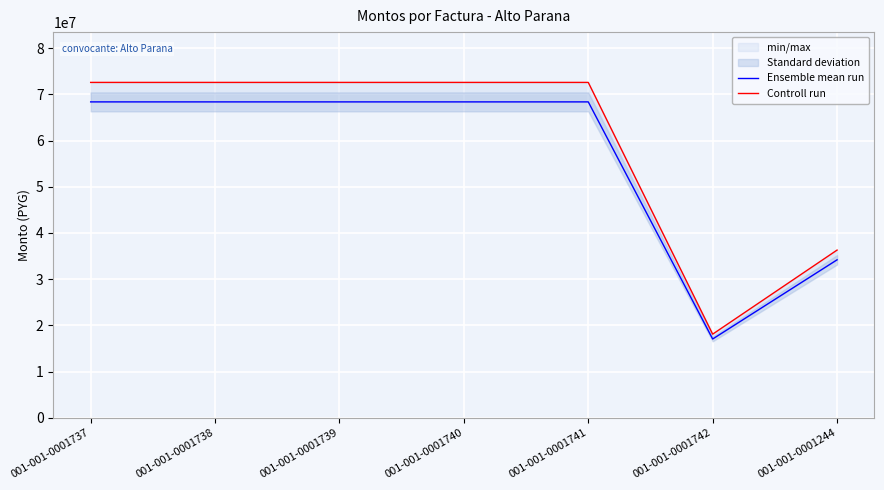

Reading left to right, transcribe all the data shown in this chart.

Ensemble mean run: 68383920	68383920	68383920	68383920	68383920	17048883	34191960
Controll run: 72600000	72600000	72600000	72600000	72600000	18100000	36300000